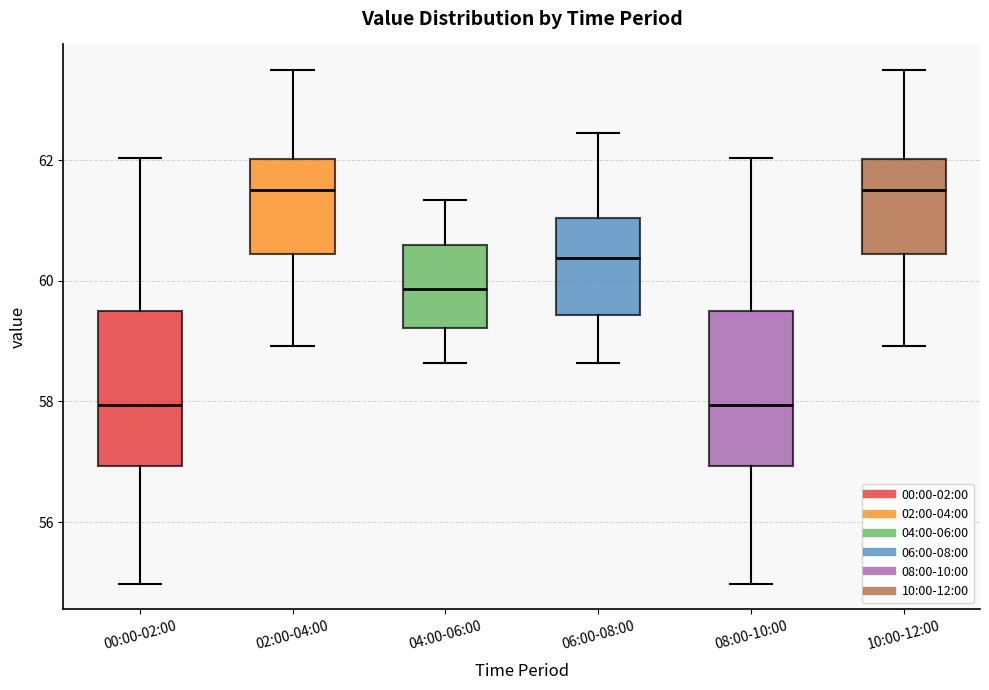

Where does the median line of the box for 08:00-10:00 sit on the y-axis? The values are not printed on the chart, so give them approximately, as read against the axis.

58.0